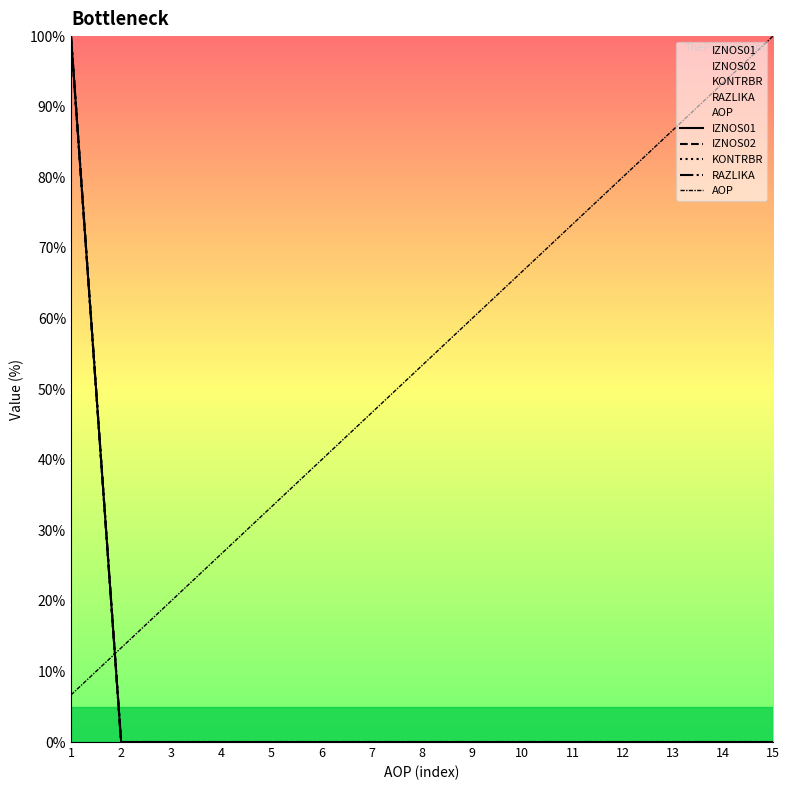

List the labels in order of KONTRBR value, largest first.

1, 2, 3, 4, 5, 6, 7, 8, 9, 10, 11, 12, 13, 14, 15